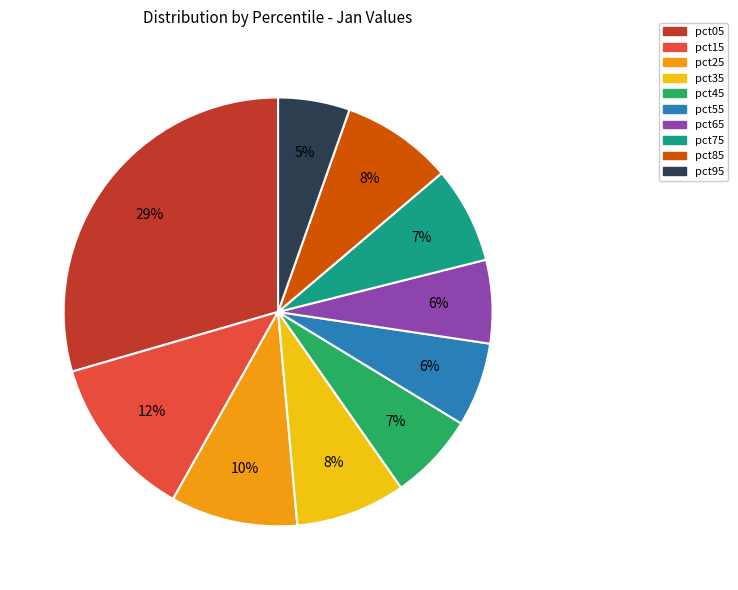

To the nearest percent, what is the difference between the largest and smallest slice percentages?

24%